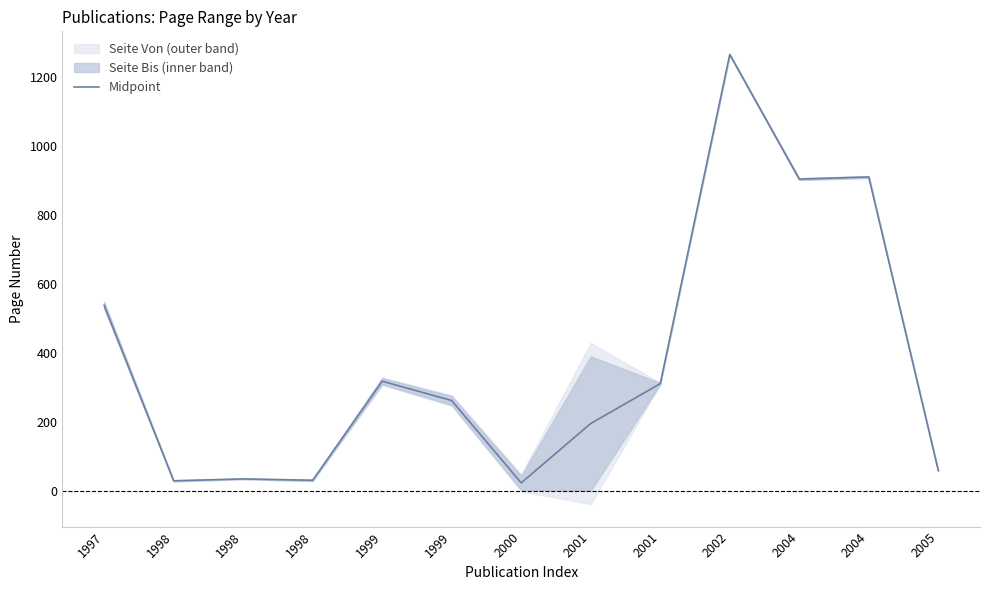

How many interior local valleys (lower than both neighbors) does the data have?

4